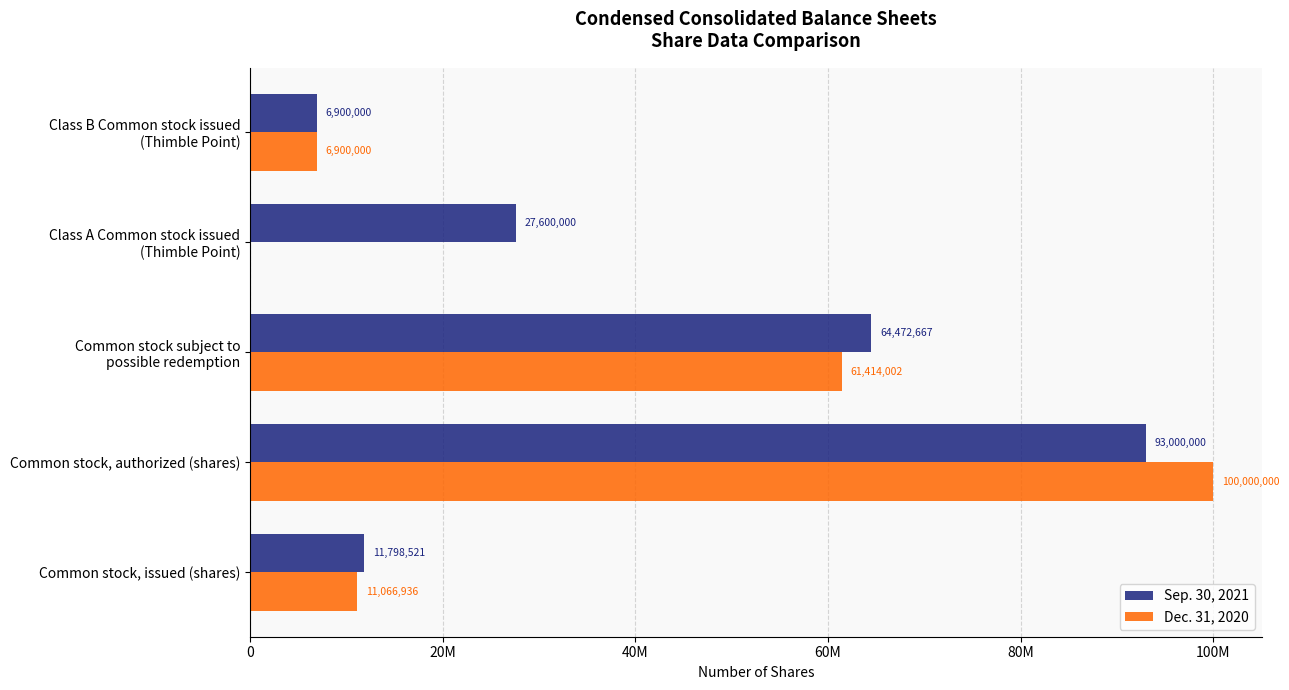

What is the difference between the second highest and second lowest values in the Sep. 30, 2021 series?

52674146